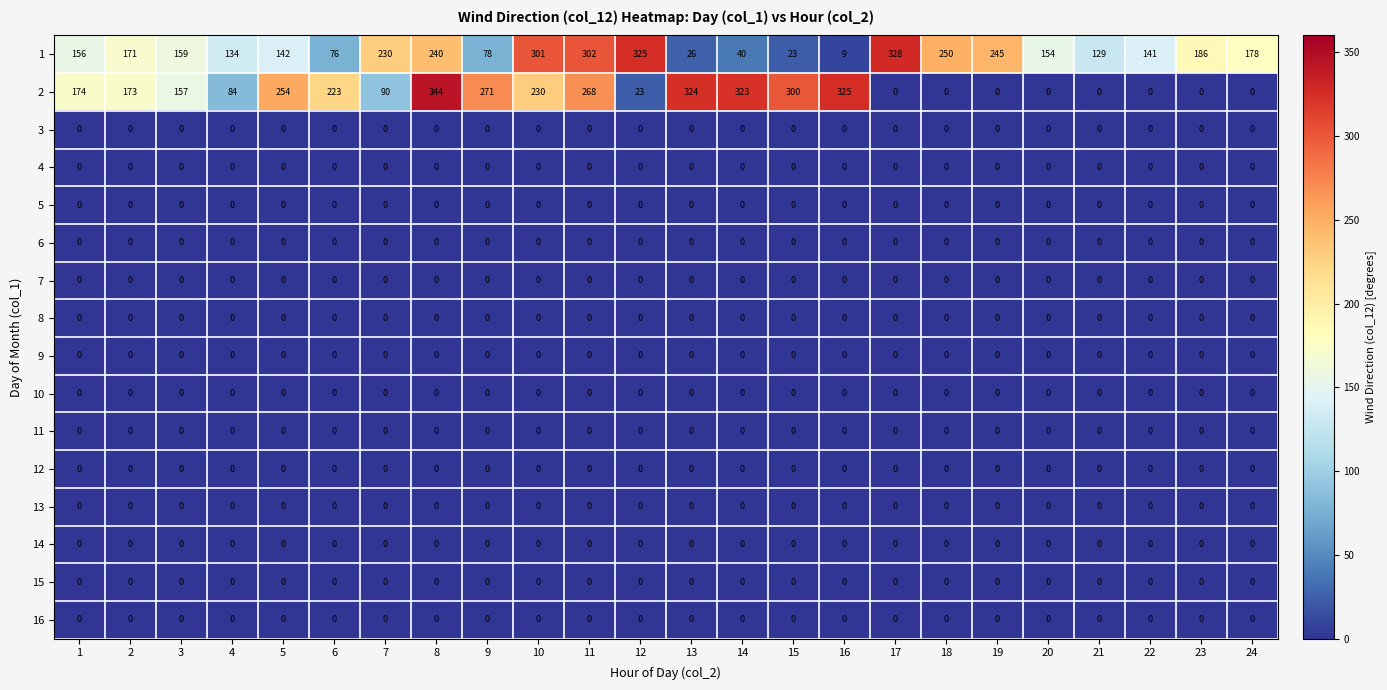

True or false: 8 has a value of 0 at 22.

True